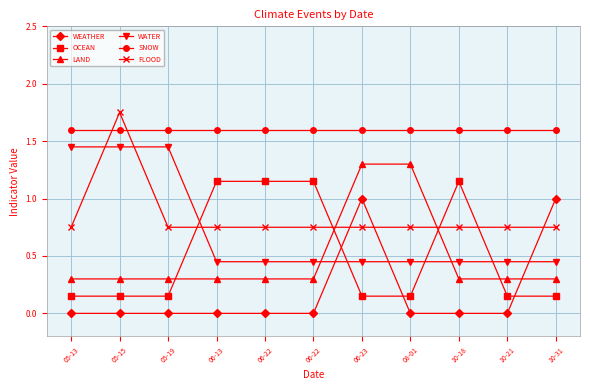

True or false: LAND has a value of 0.1 at 06-13.

False